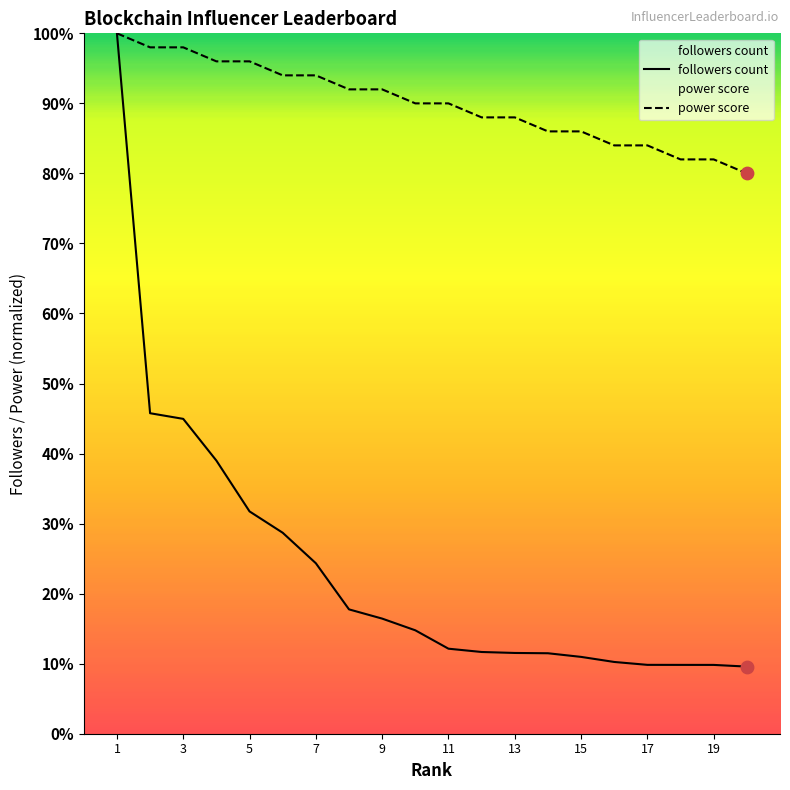

Which series reaches the maximum Y coordinate?

followers count